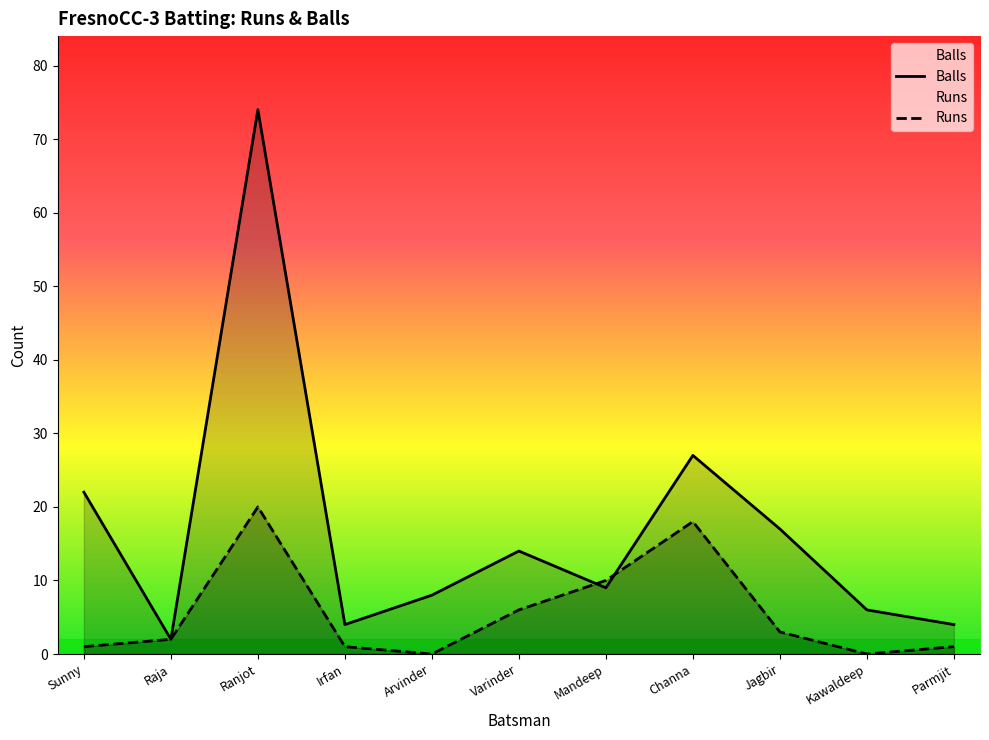

What is the total value across all series at Ranjot?

94